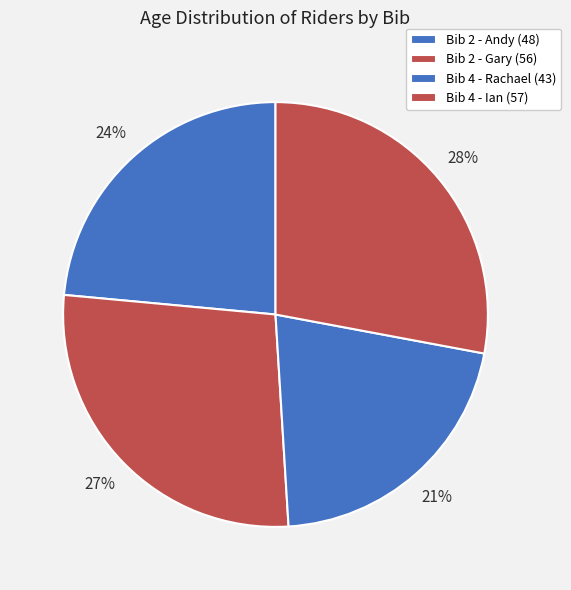

How many slices are in this pie chart?

4